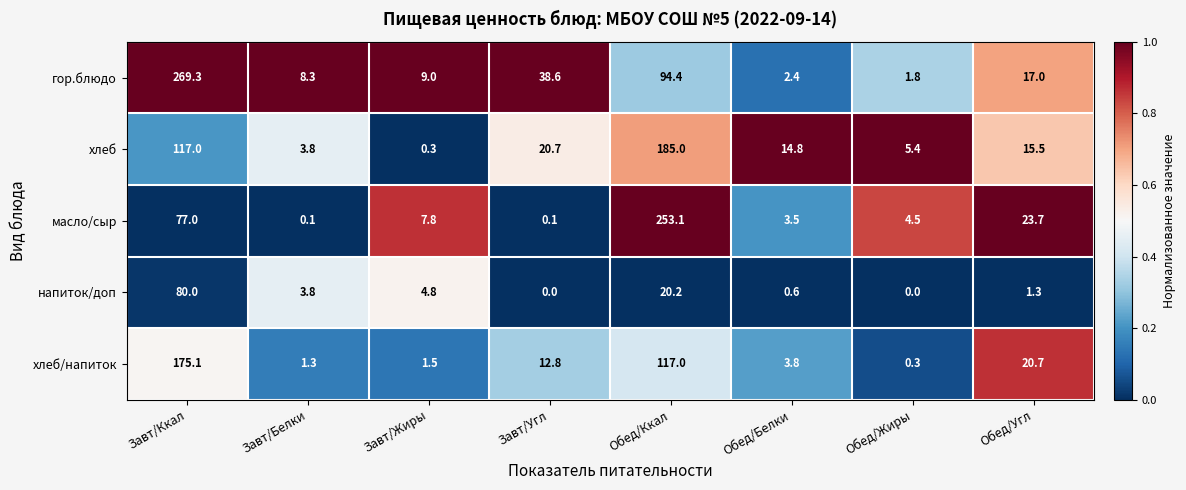

What is the average value of the хлеб/напиток series?

41.6